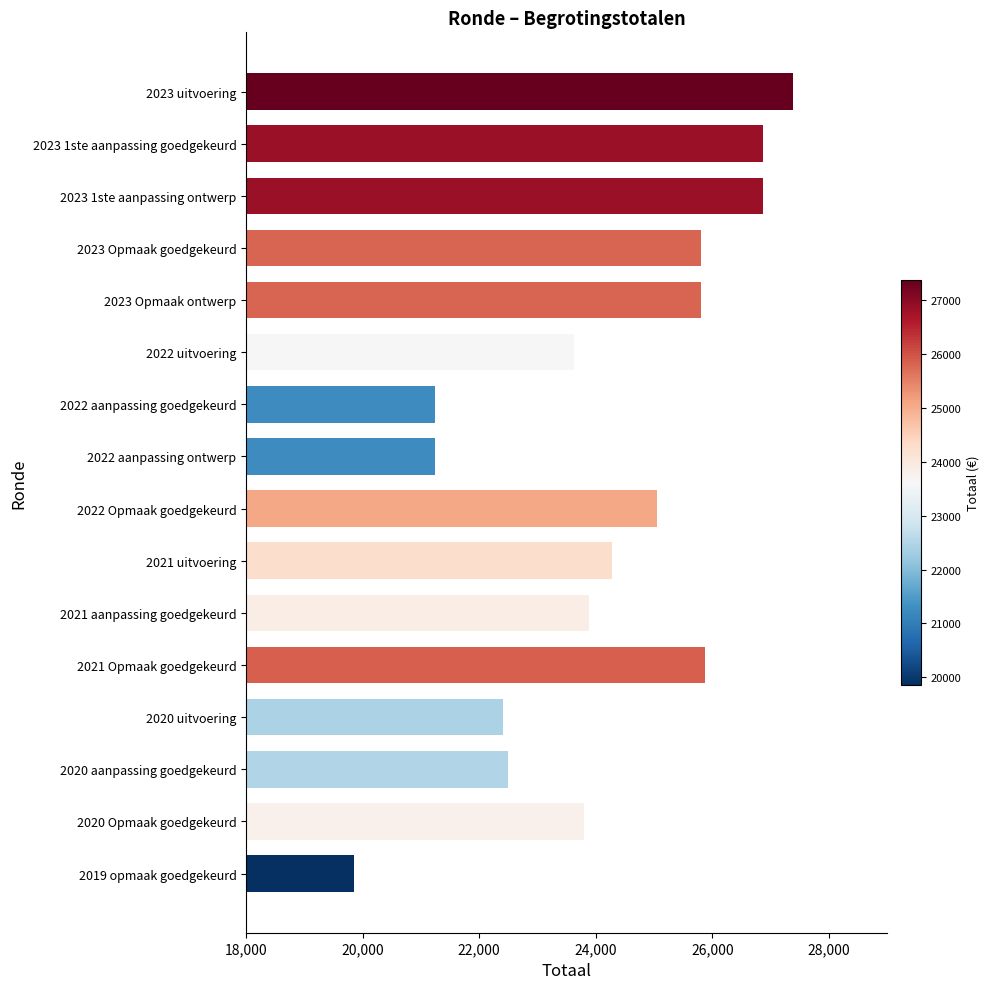

The value at 2020 uitvoering is 15419. True or false?

False